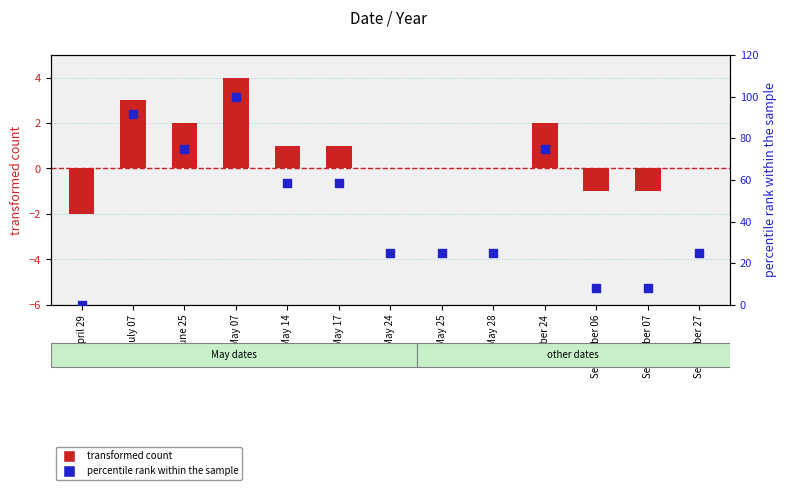

What is the total value across all series at May 25?

25.0